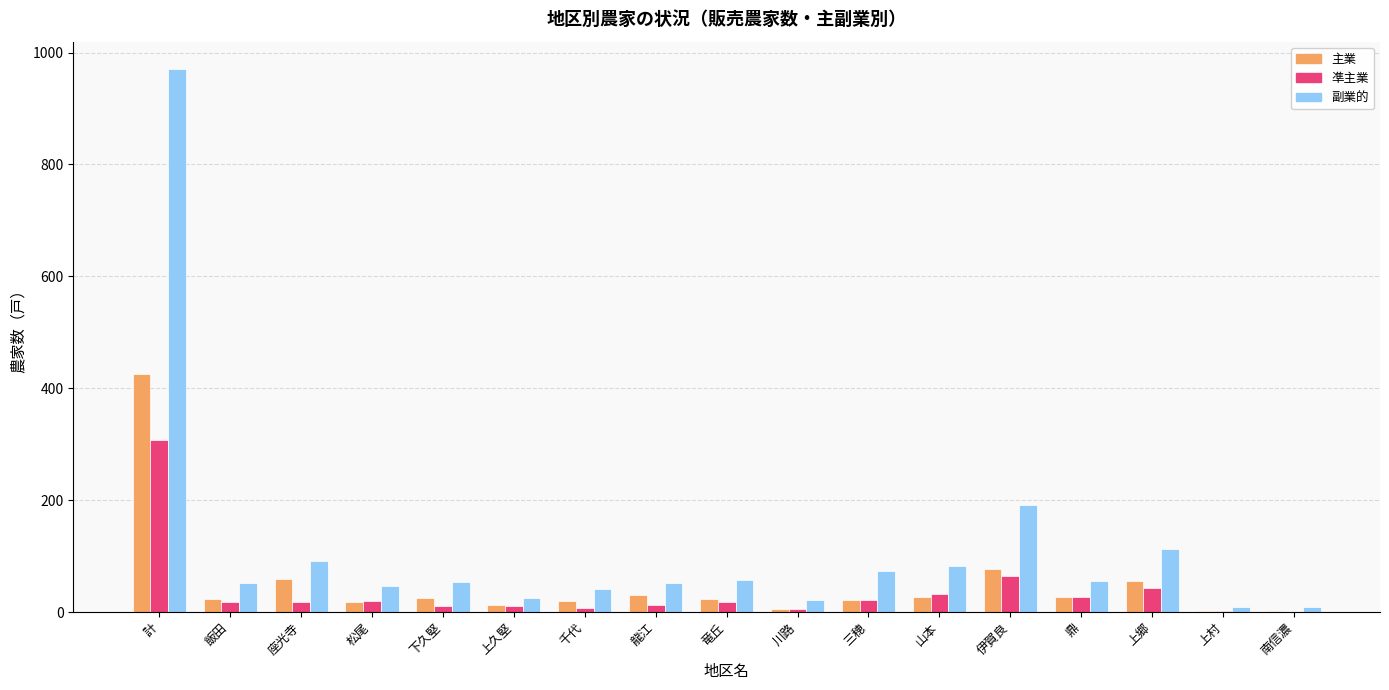

What is the sum of all 主業 values?

850